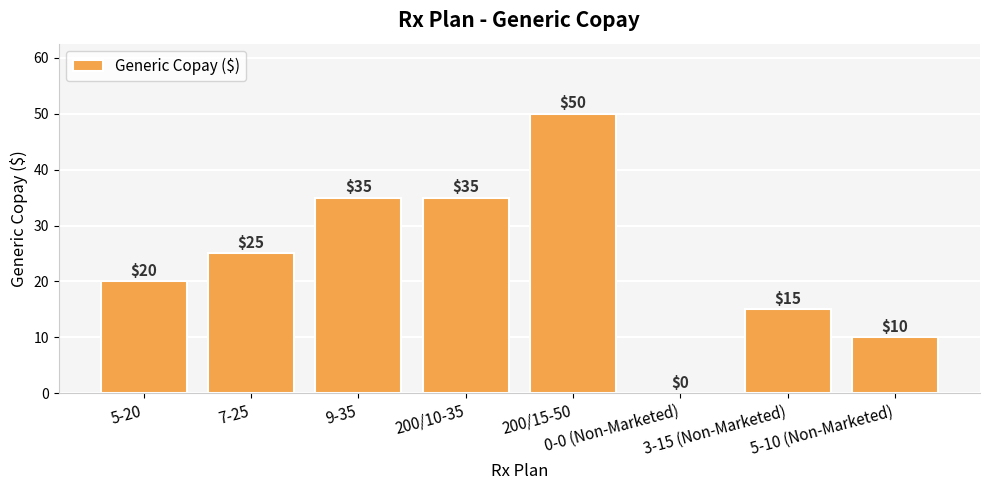

Reading left to right, what are all the values shown in this chart?

5-20=20	7-25=25	9-35=35	200/10-35=35	200/15-50=50	0-0 (Non-Marketed)=0	3-15 (Non-Marketed)=15	5-10 (Non-Marketed)=10